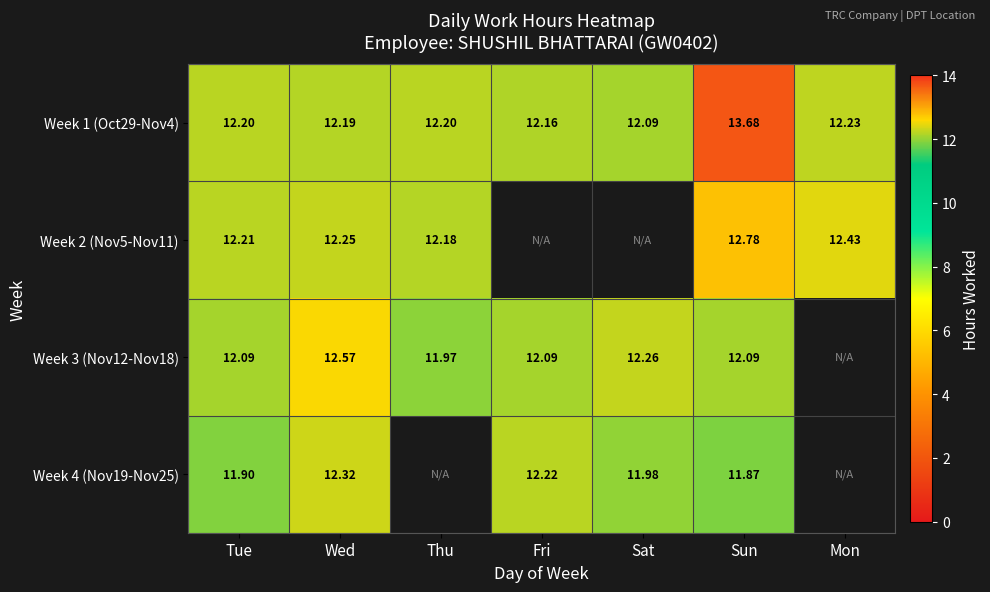

At which label does Week 1 (Oct29-Nov4) reach its peak?

Sun